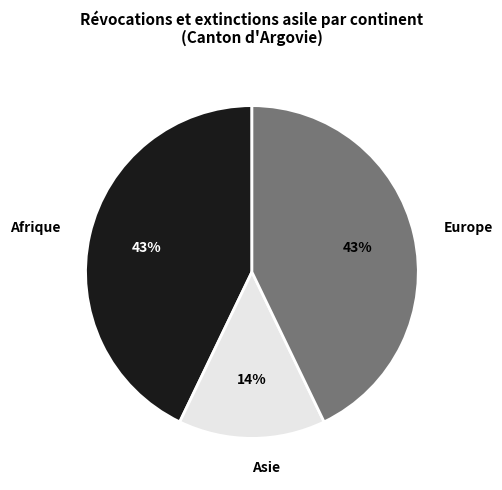

To the nearest percent, what is the difference between the largest and smallest slice percentages?

29%